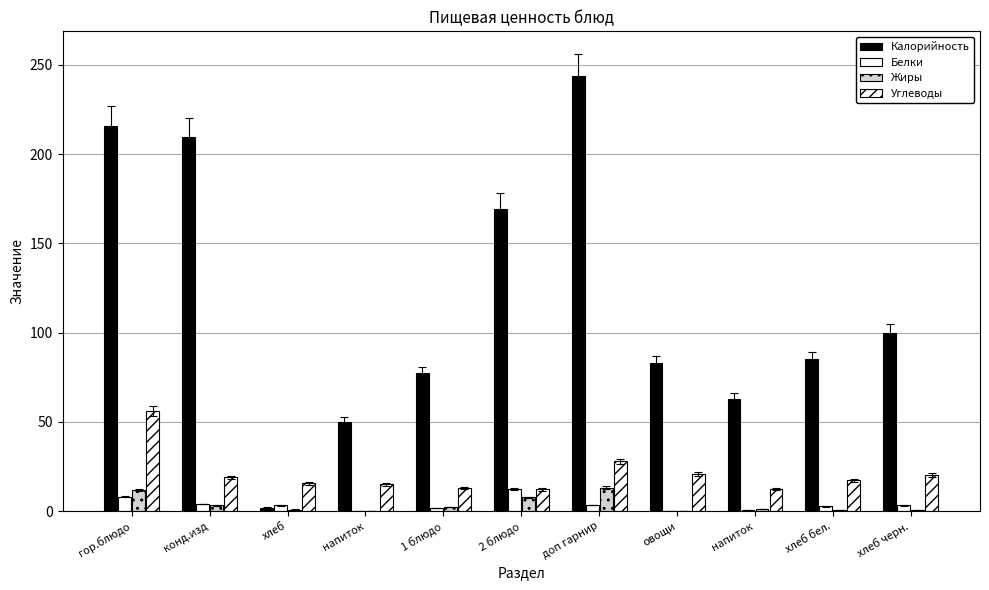

Count the number of data series in this chart.

4